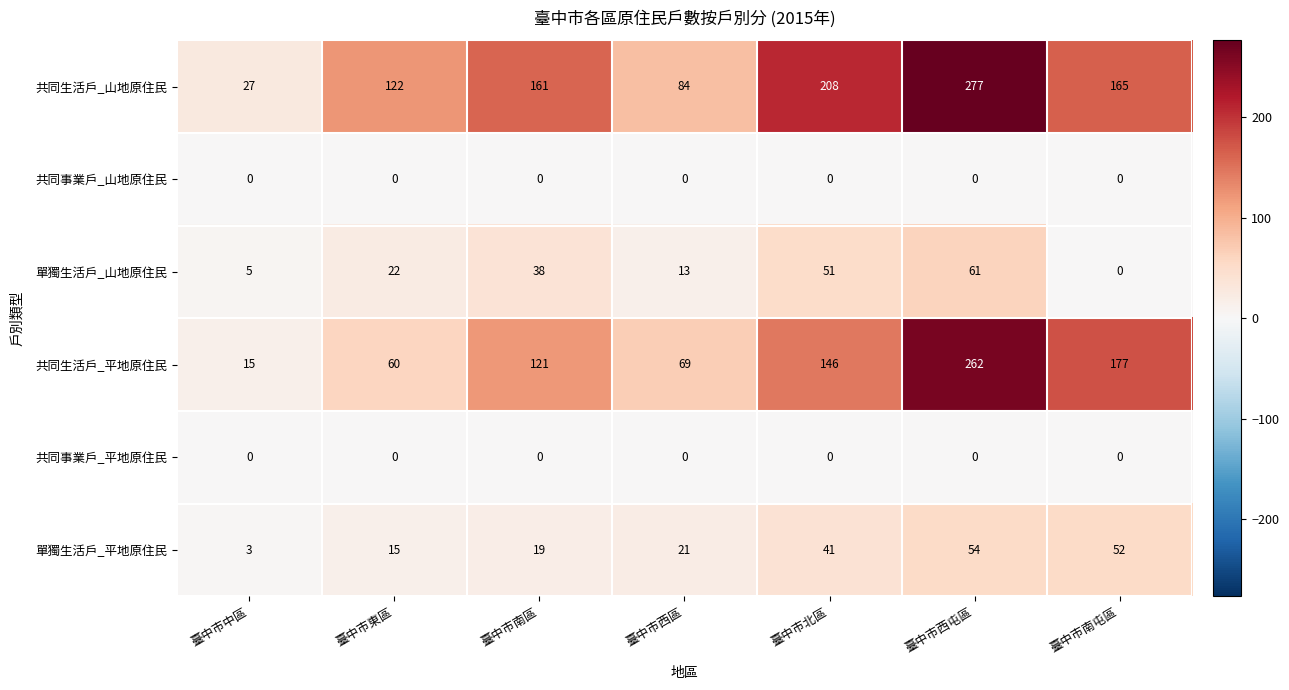

The value of 單獨生活戶_平地原住民 at 臺中市中區 is 2. True or false?

False